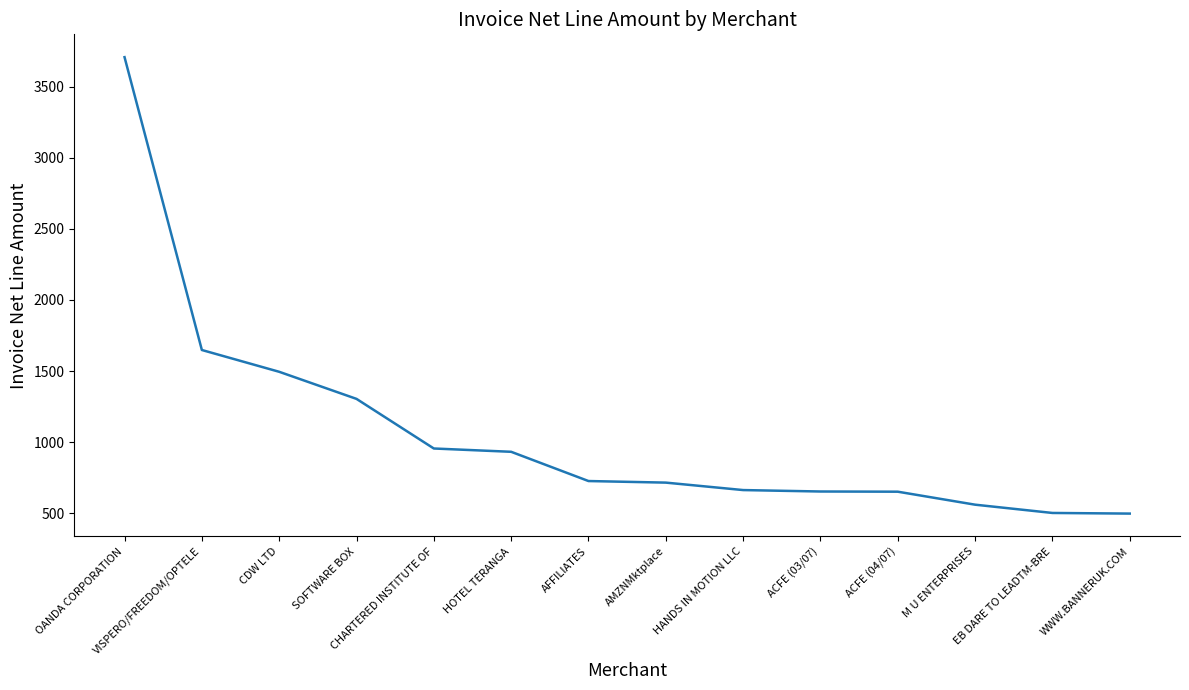

What is the maximum value shown in the chart?

3707.4